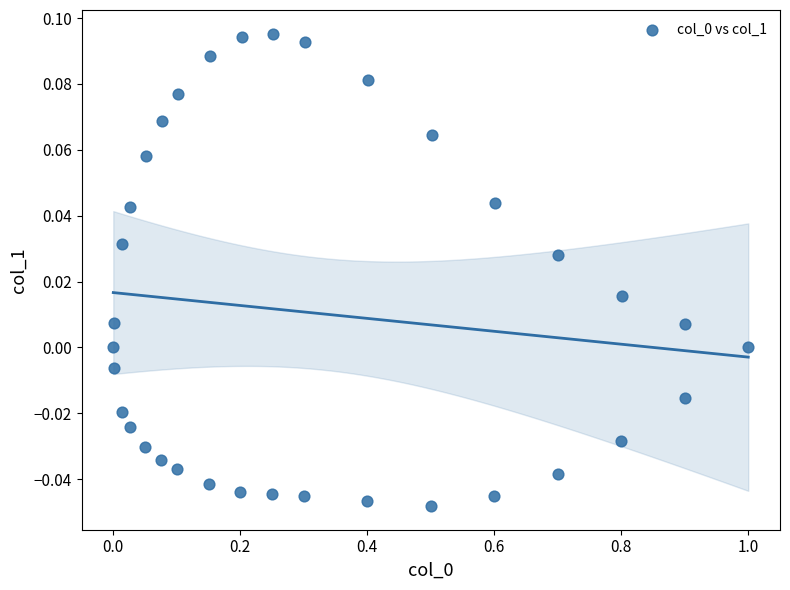

What is the range of X values (max minus min)?

1.0